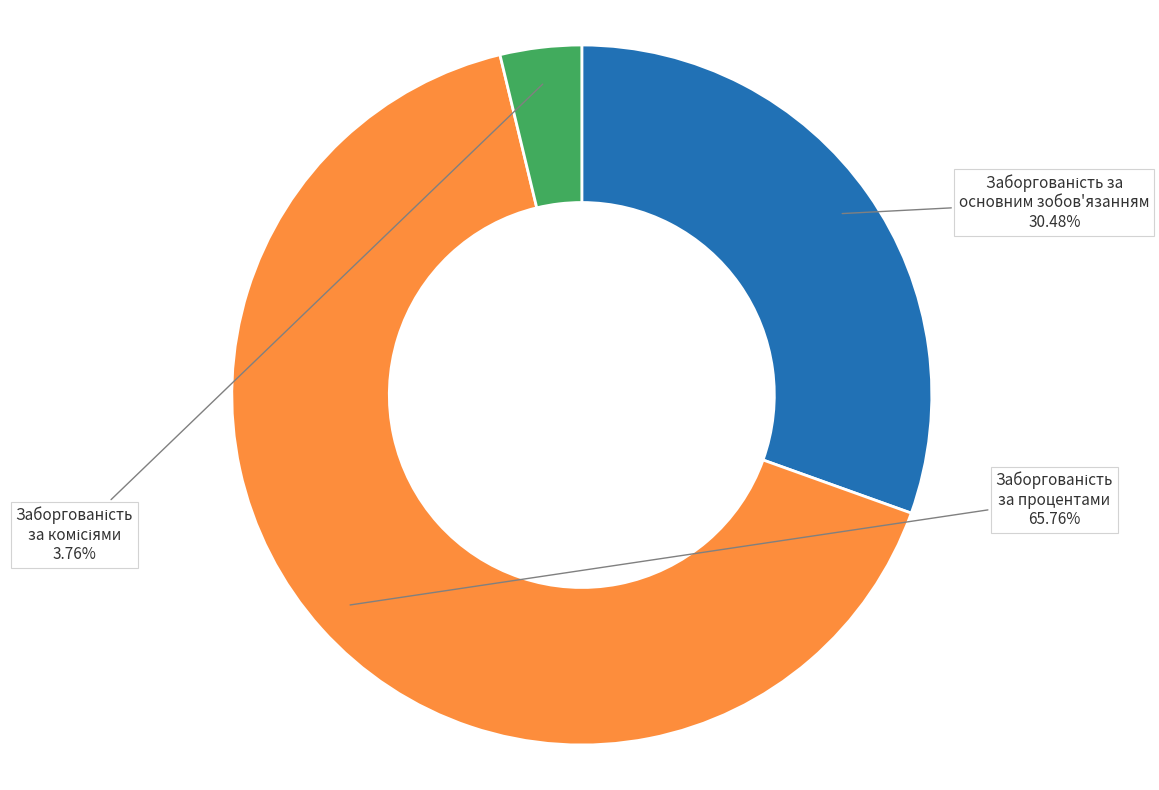

Is there any slice that represents more than half of the pie?

Yes